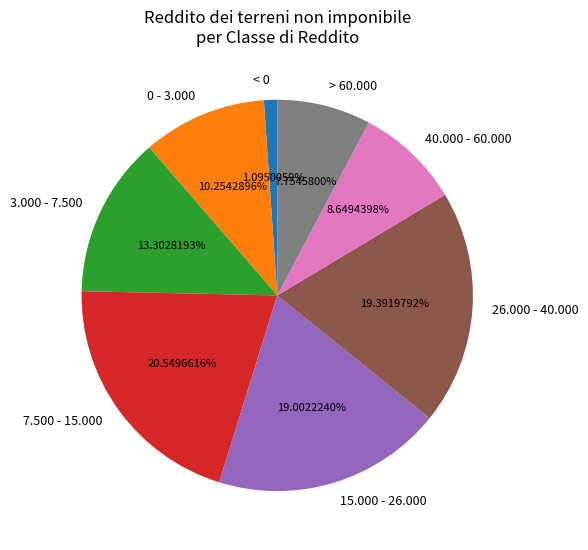

What is the ratio of the value at 7.500 - 15.000 to the value at 0 - 3.000?

2.0